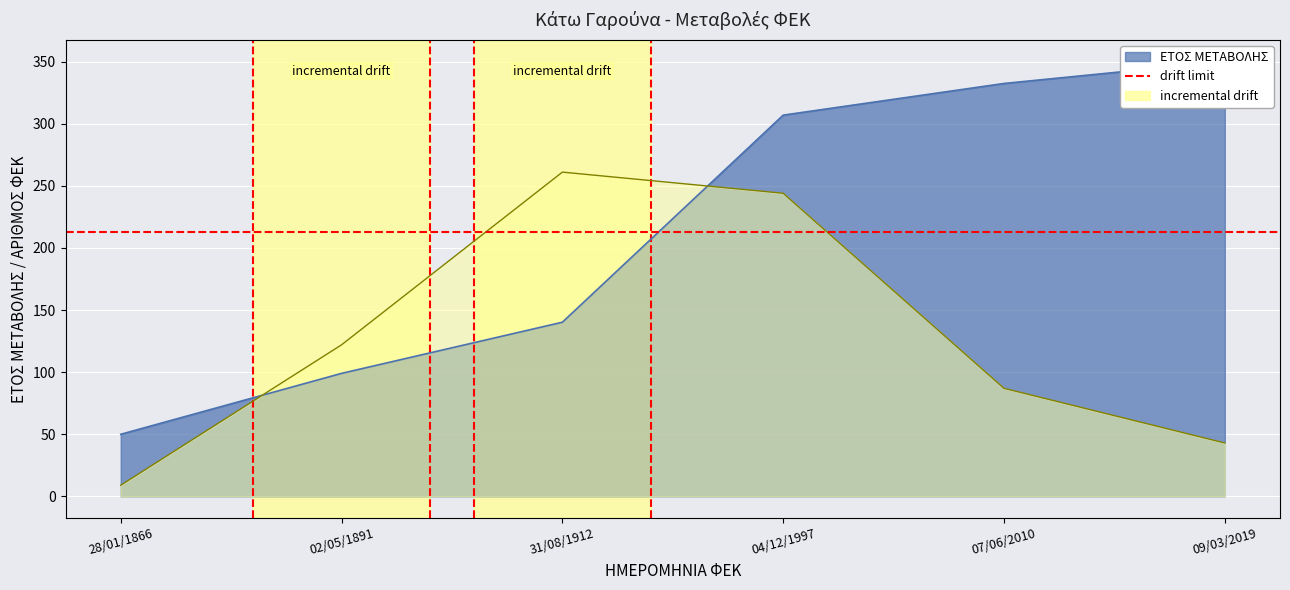

Between which two adjacent categories do ΑΡΙΘΜΟΣ ΦΕΚ and ΕΤΟΣ ΜΕΤΑΒΟΛΗΣ first intersect?

28/01/1866 and 02/05/1891